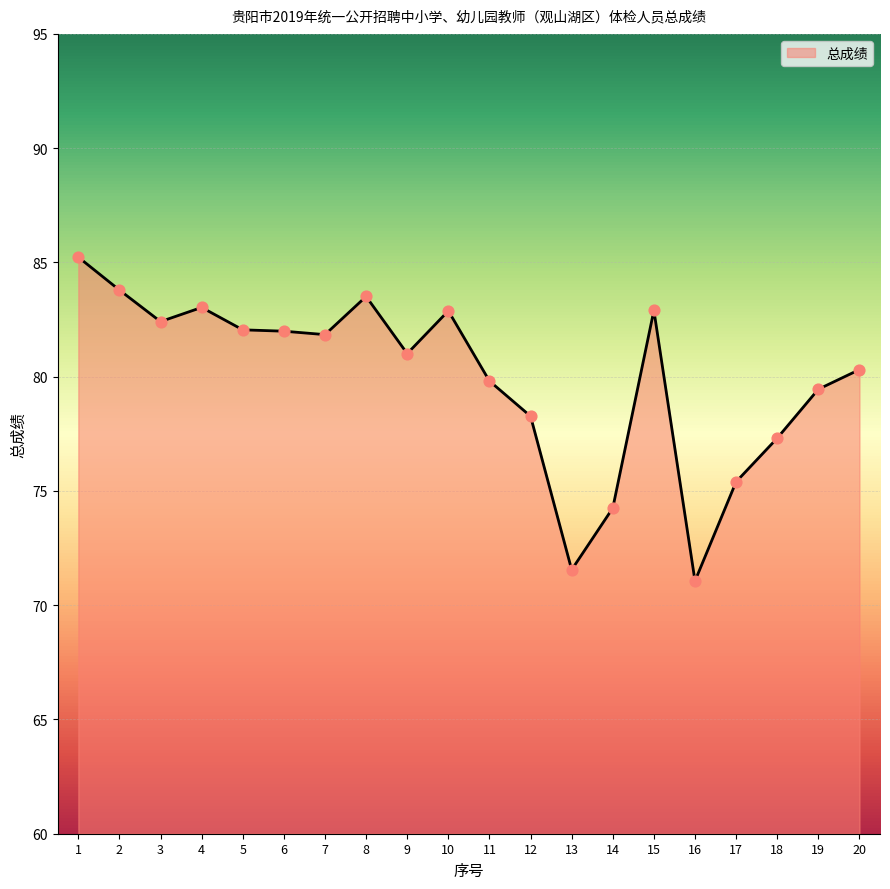

Between 7 and 11, which is larger?

7